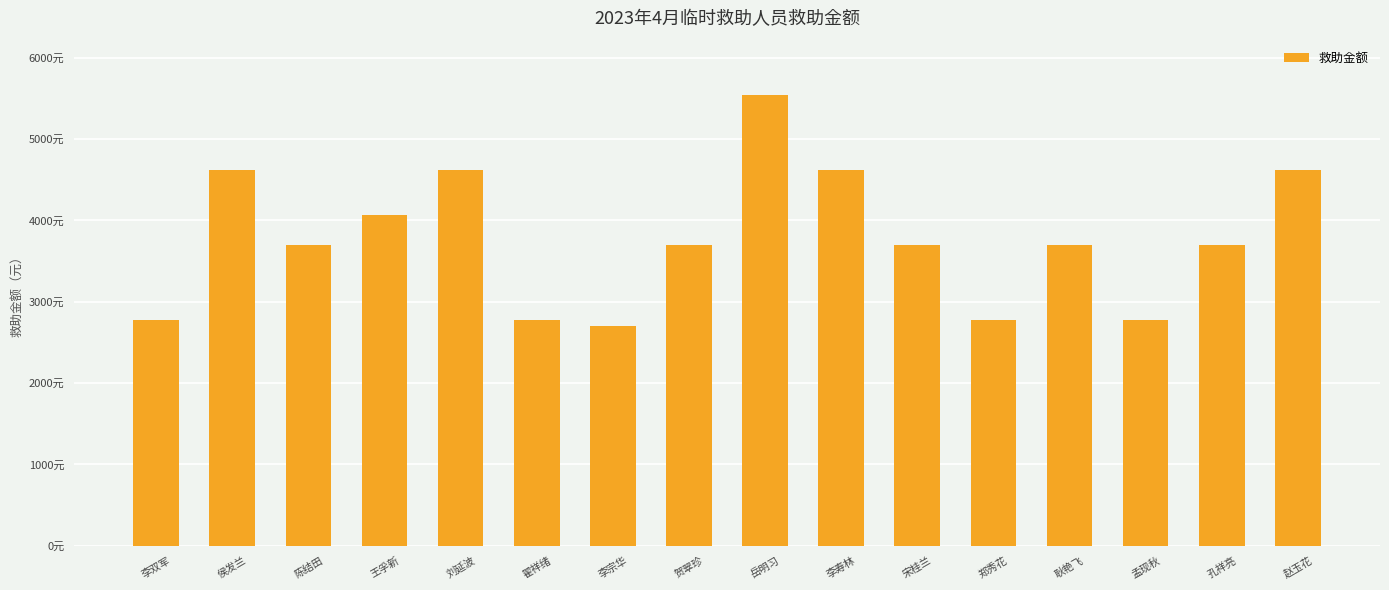

Reading right to left, transcribe all the data shown in this chart.

赵玉花=4620	孔祥亮=3696	孟现秋=2772	耿艳飞=3696	郑秀花=2772	宋桂兰=3696	李寿林=4620	岳明习=5544	贺翠珍=3696	李宗华=2700	翟祥绪=2772	刘延波=4620	王孚新=4070	陈结田=3696	侯发兰=4620	李双军=2772